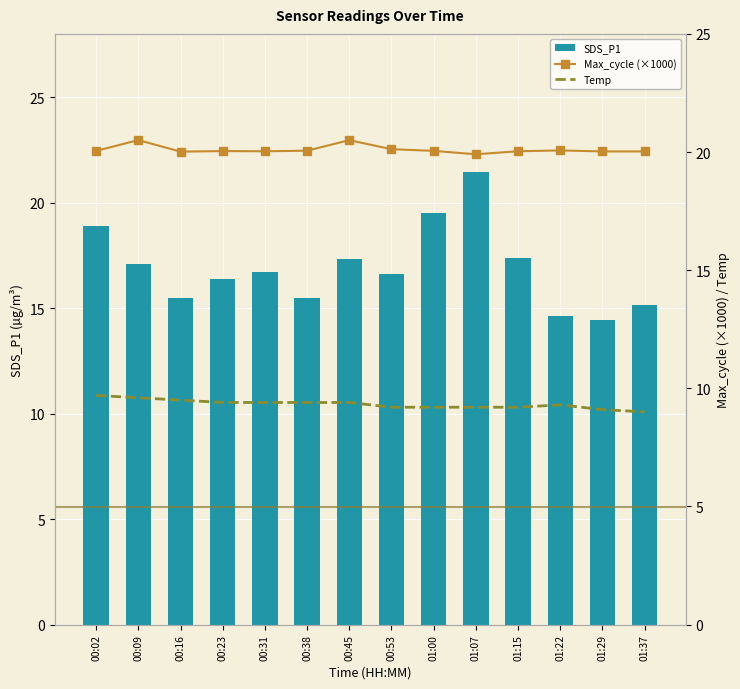

Between 00:02 and 00:31, which series saw the biggest shift?

SDS_P1